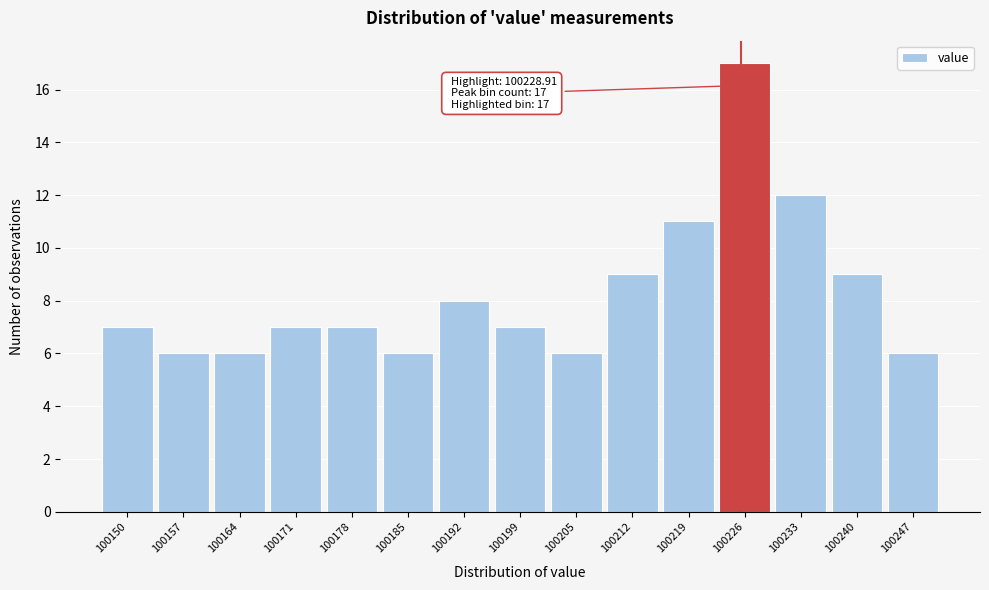

Reading left to right, list all the values displayed in this chart.

7	6	6	7	7	6	8	7	6	9	11	17	12	9	6